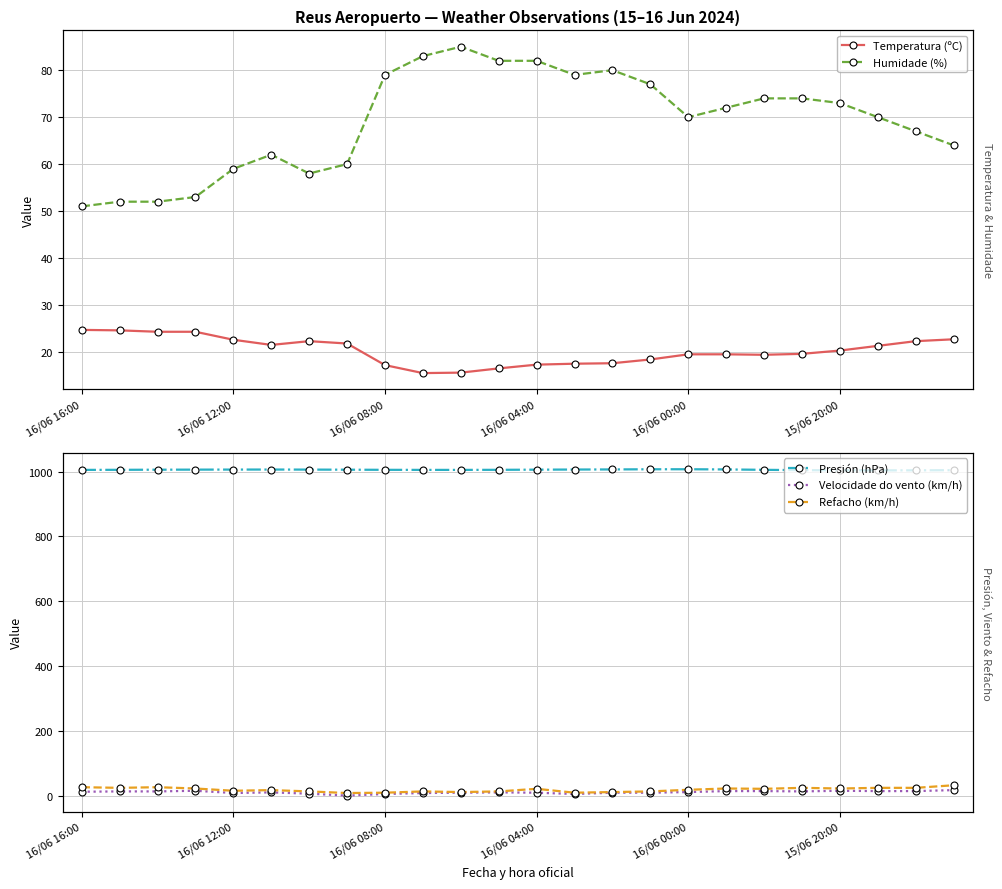

What is the difference between the Presión (hPa) values at 16 and 18?

1.8